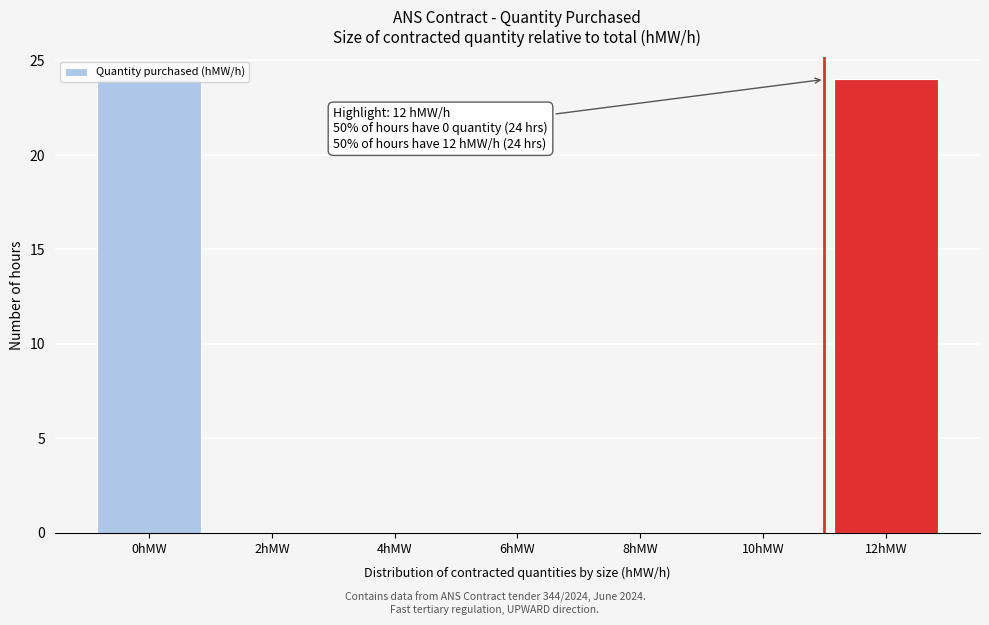

What is the maximum value shown in the chart?

24